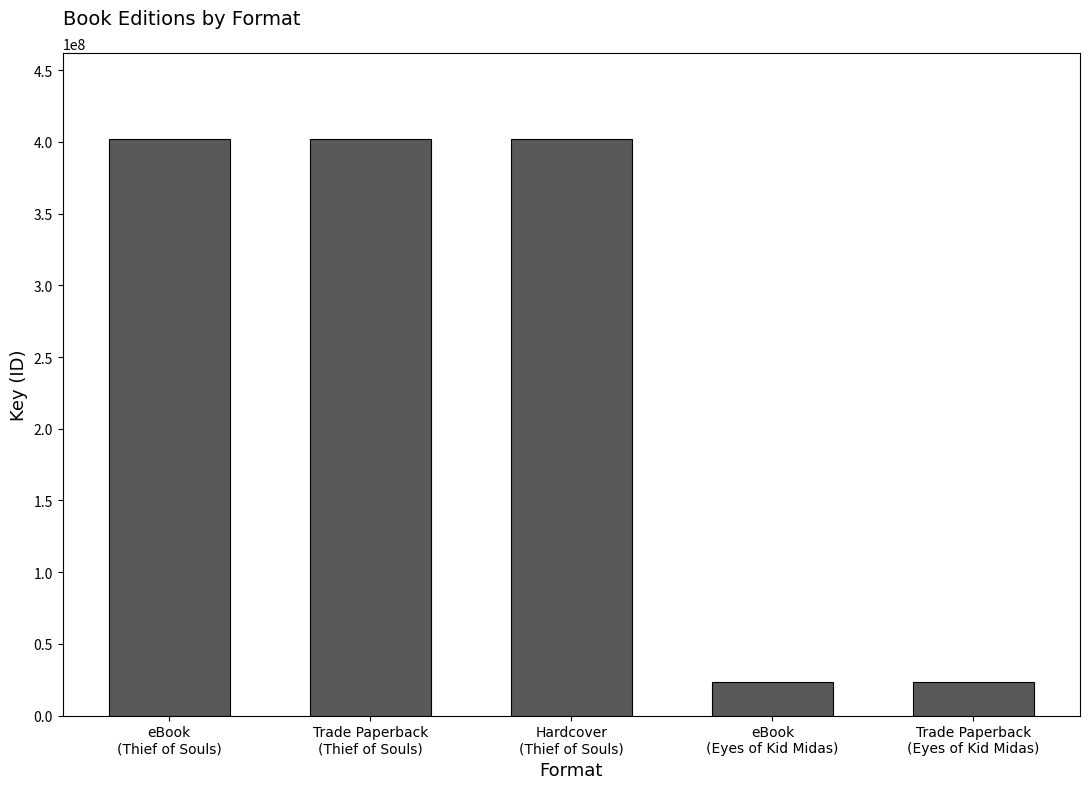

Reading right to left, list all the values displayed in this chart.

23144728	23144728	401751858	401751858	401751858